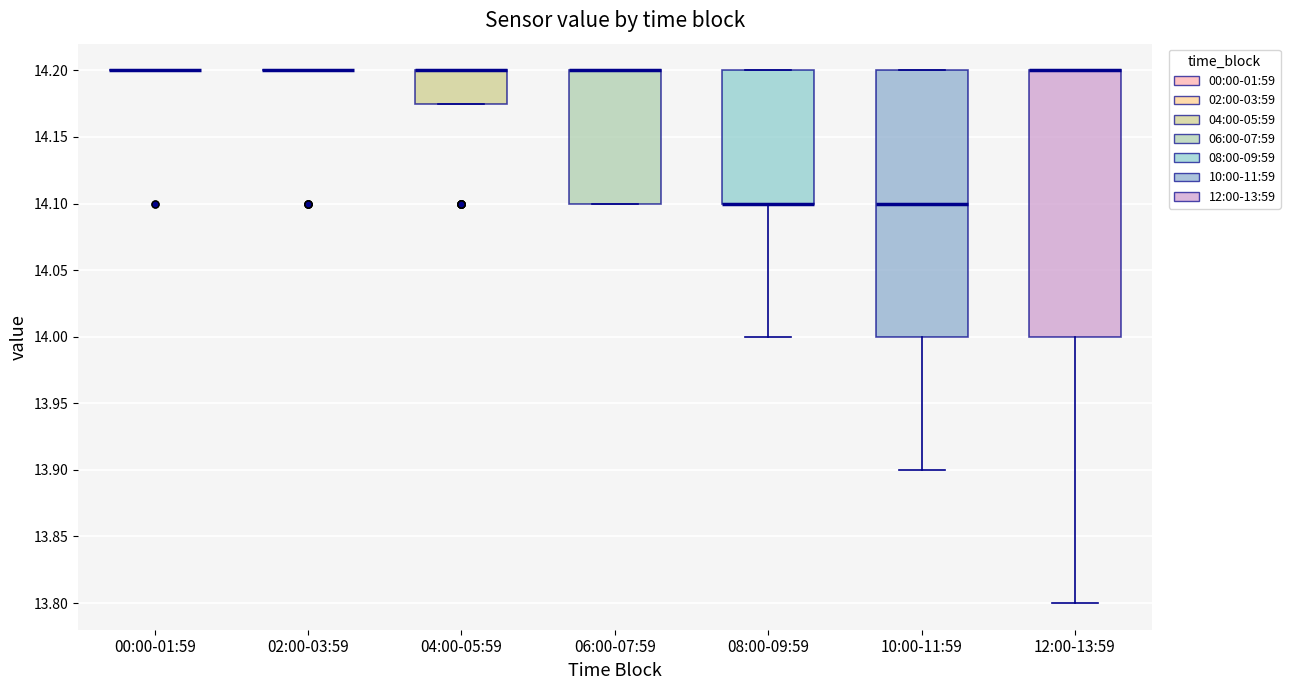

Where is the lower edge of the box for 12:00-13:59 on the y-axis? The values are not printed on the chart, so give them approximately, as read against the axis.

14.000